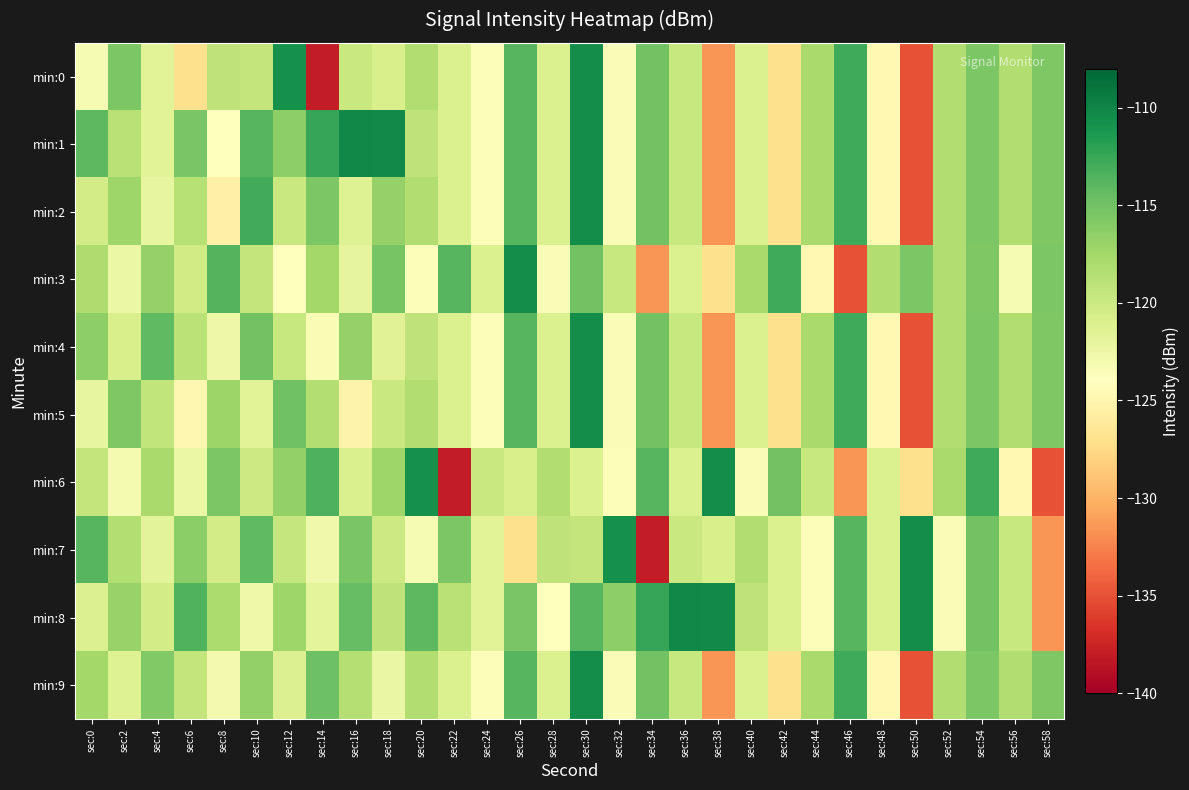

Which series has the widest spread of values?

min:0